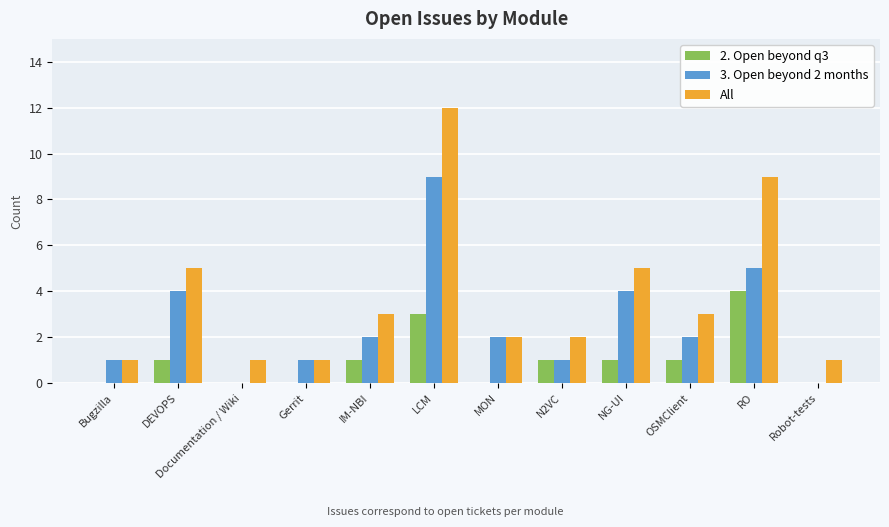

Which series has the largest total across all categories?

All